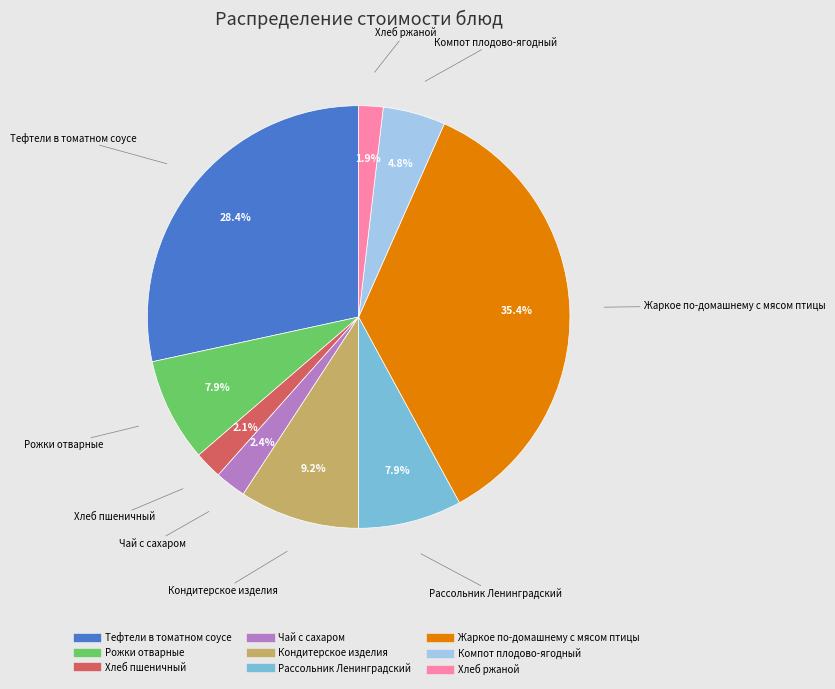

Which category has the biggest portion of the pie?

Жаркое по-домашнему с мясом птицы